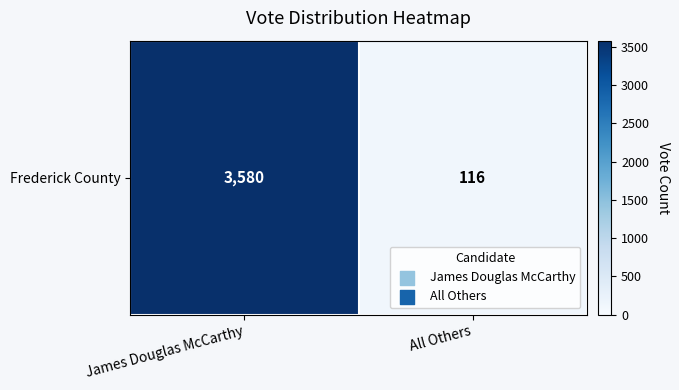

List the labels in order of value, largest first.

James Douglas McCarthy, All Others